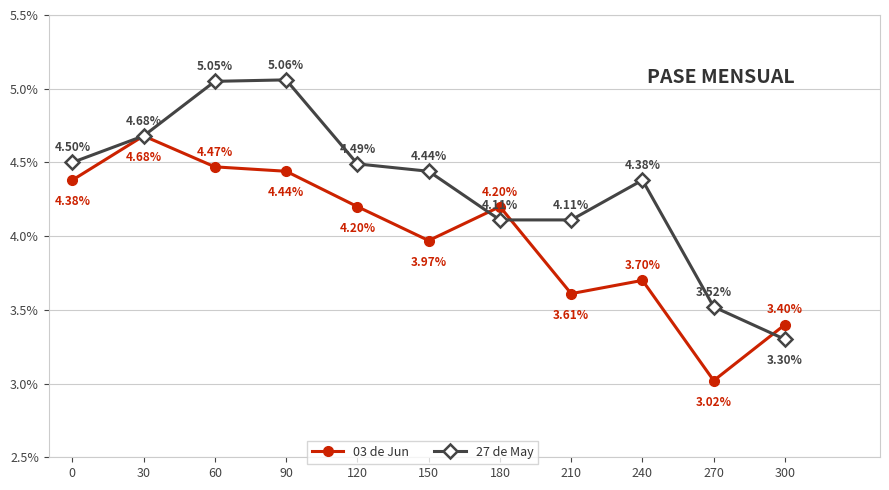

What is the spread (max minus min) of values at 270?

0.5